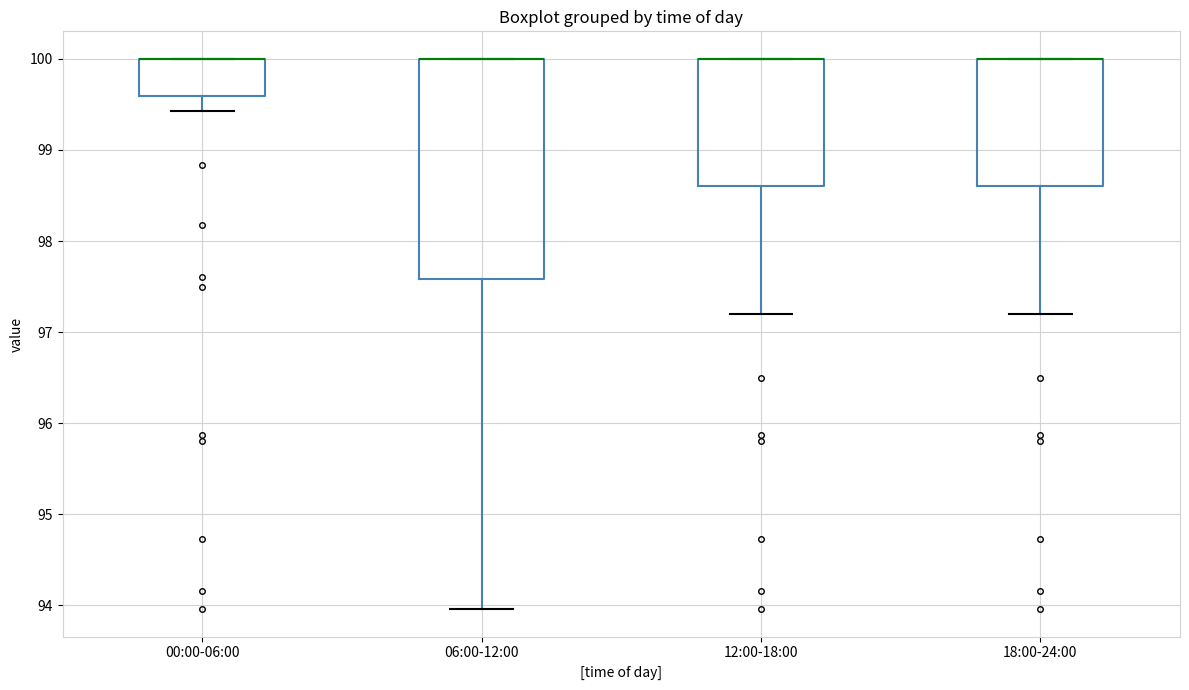

Reading left to right, read every box against the y-axis: the position of its median line, the range the box covers, and the ends of its whiskers. The values are not printed on the chart, so give them approximately, as read against the axis.

00:00-06:00: median 100.0 (drawn on the box's upper edge), box 99.6 to 100.0, whiskers 99.4 to 100.0
06:00-12:00: median 100.0 (drawn on the box's upper edge), box 97.6 to 100.0, whiskers 94.0 to 100.0
12:00-18:00: median 100.0 (drawn on the box's upper edge), box 98.6 to 100.0, whiskers 97.2 to 100.0
18:00-24:00: median 100.0 (drawn on the box's upper edge), box 98.6 to 100.0, whiskers 97.2 to 100.0